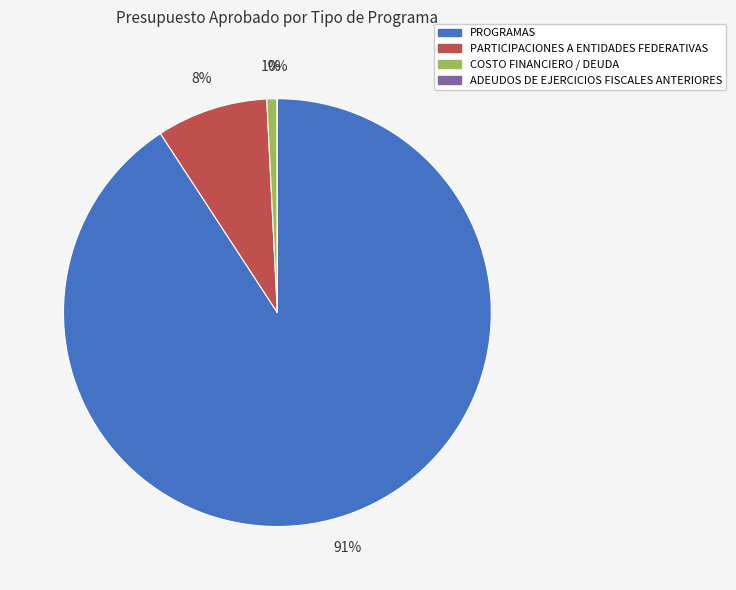

To the nearest percent, what is the combined percentage of PARTICIPACIONES A ENTIDADES FEDERATIVAS and PROGRAMAS?

99%